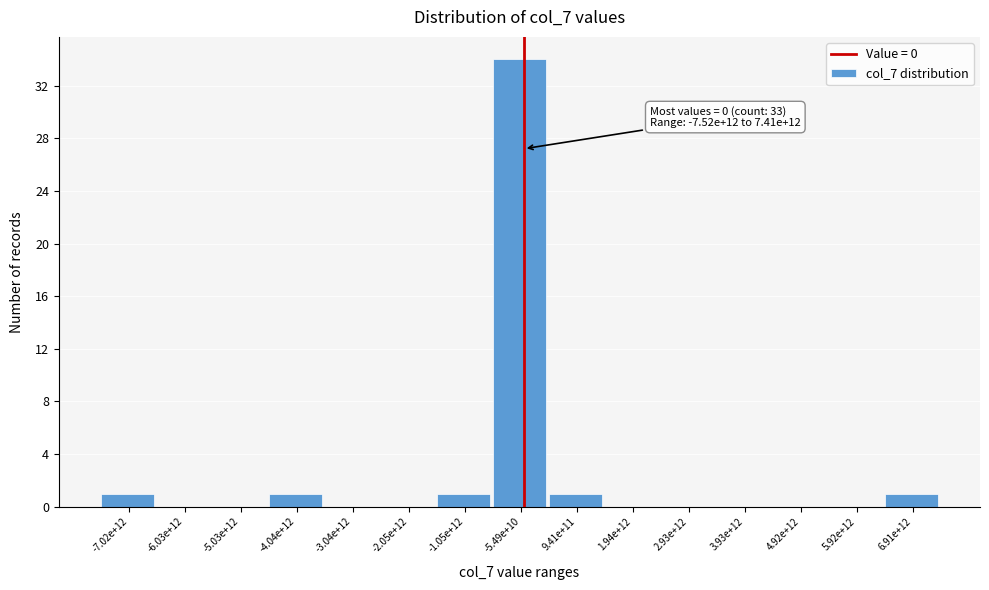

Reading right to left, what are all the values shown in this chart?

6.91e+12=1	5.92e+12=0	4.92e+12=0	3.93e+12=0	2.93e+12=0	1.94e+12=0	9.41e+11=1	-5.49e+10=34	-1.05e+12=1	-2.05e+12=0	-3.04e+12=0	-4.04e+12=1	-5.03e+12=0	-6.03e+12=0	-7.02e+12=1